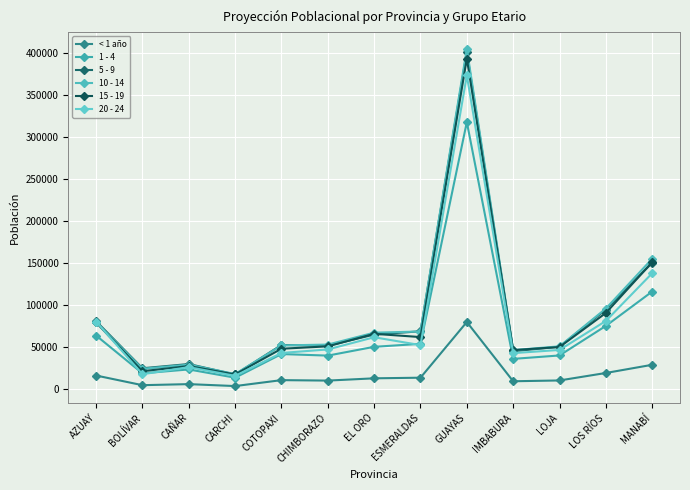

In 5 - 9, how many points are lower than both neighbors (excluding endpoints)?

4